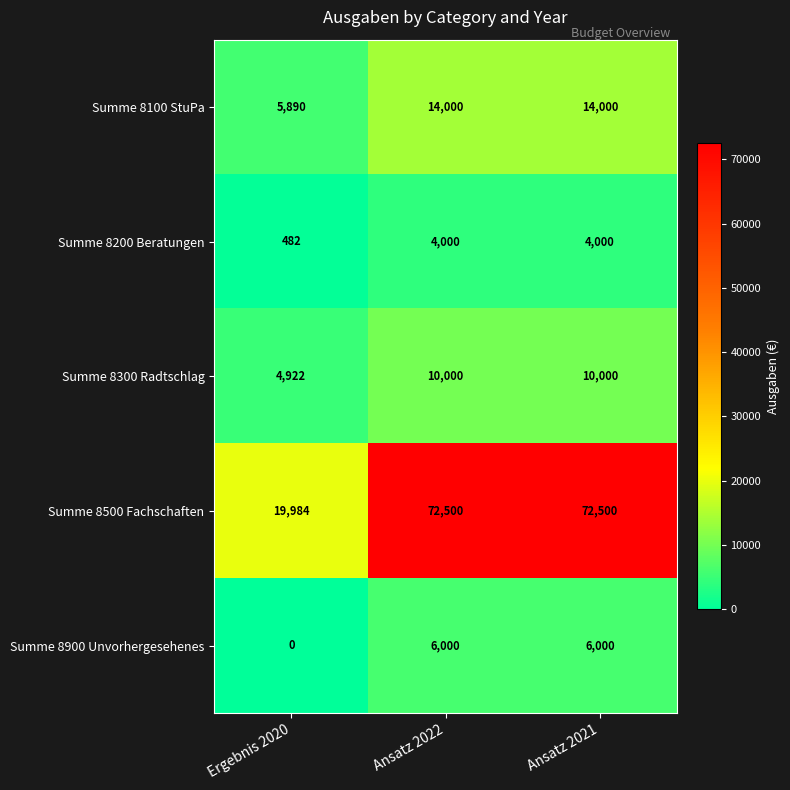

Where is Summe 8900 Unvorhergesehenes nearest to the value 3000?

Ergebnis 2020